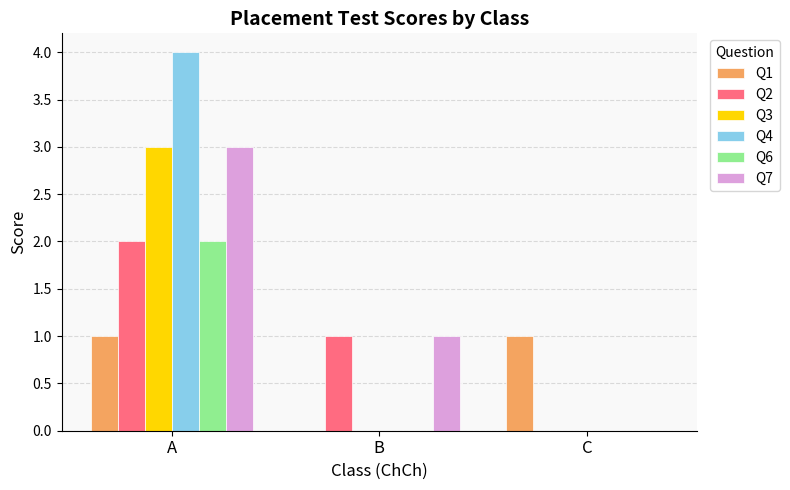

What is the sum of all Q4 values?

4